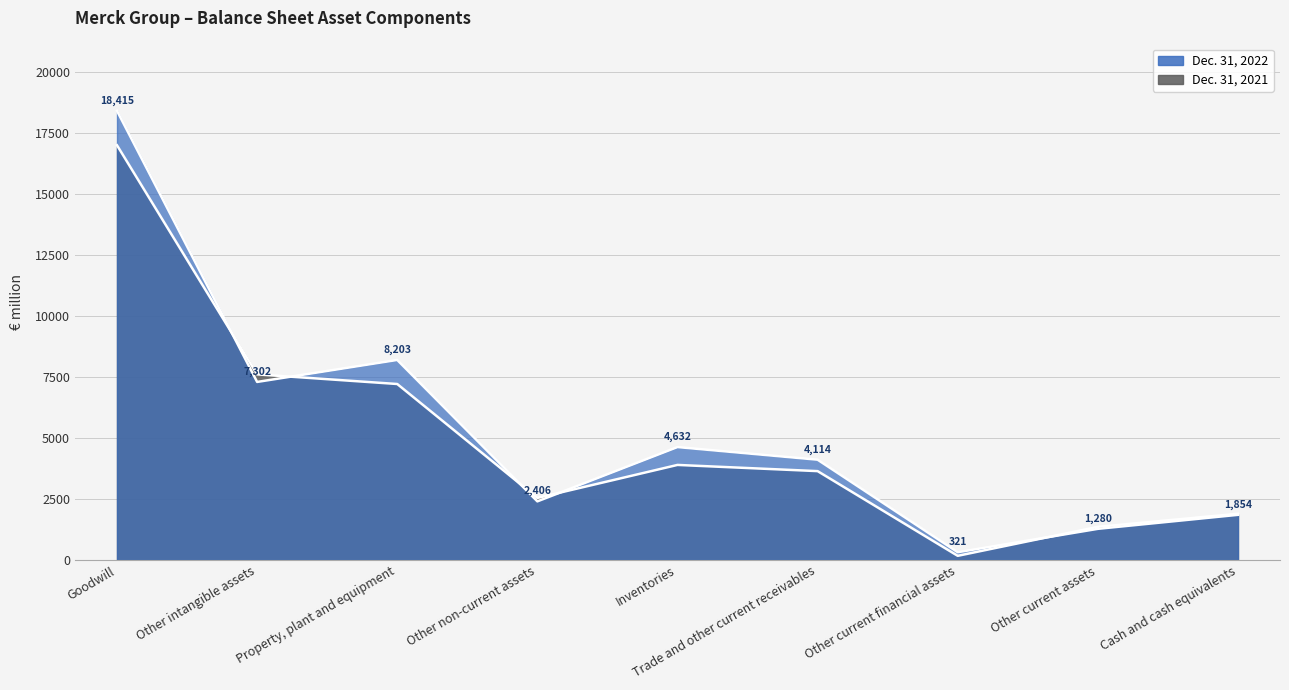

After their last crossing, which series has the higher values: Dec. 31, 2022 or Dec. 31, 2021?

Dec. 31, 2021